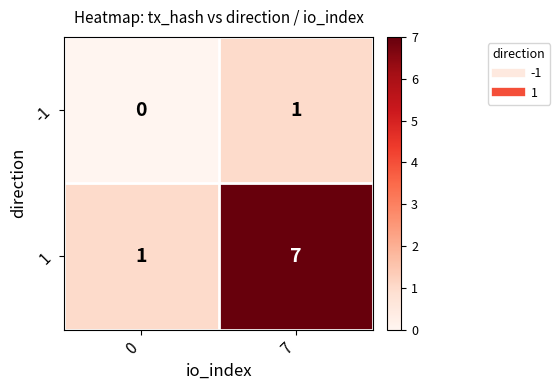

Which series has the largest total across all categories?

1